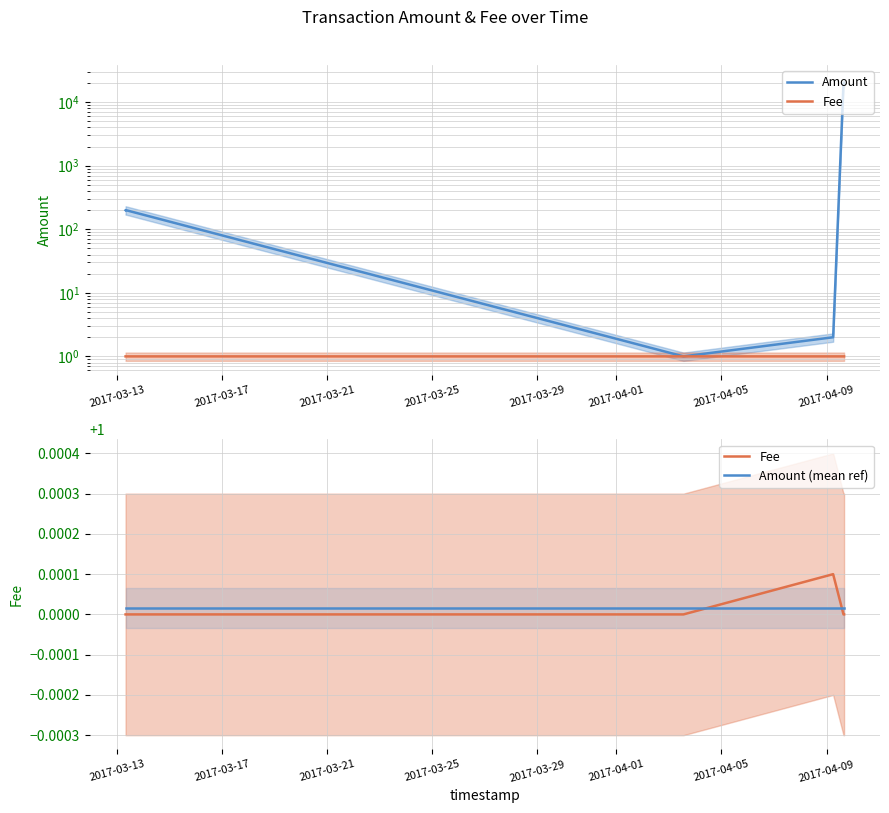

True or false: Amount and Fee intersect in this chart.

False